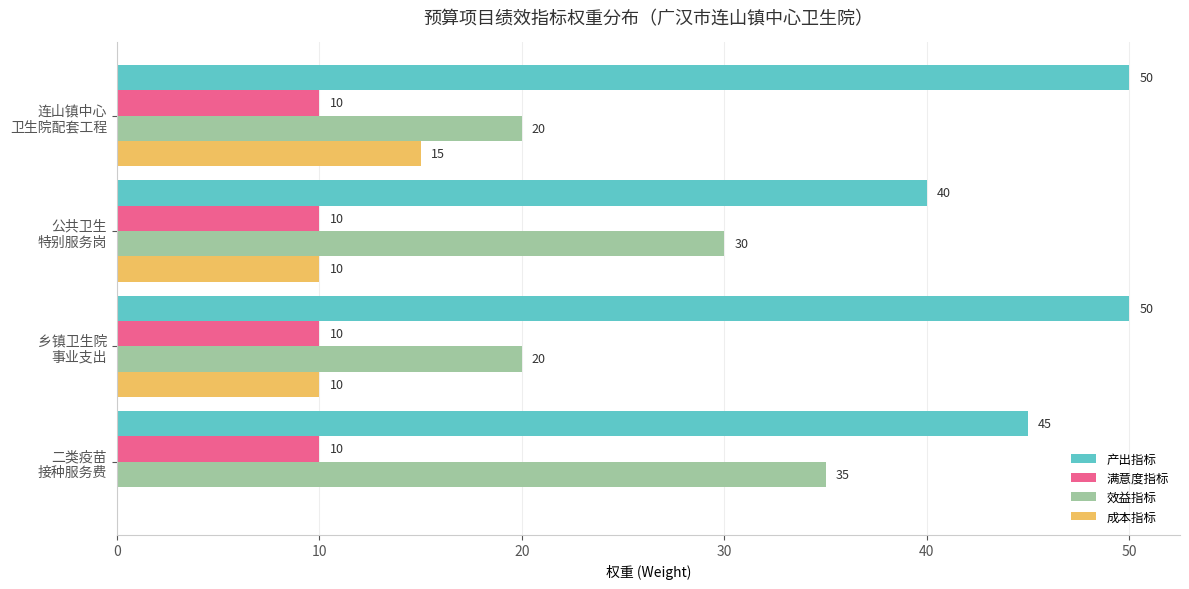

What is the maximum value shown in the chart?

50